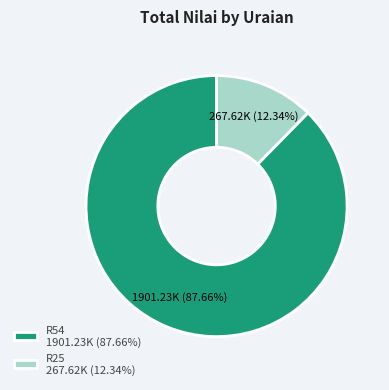

Count the number of slices in the pie.

2